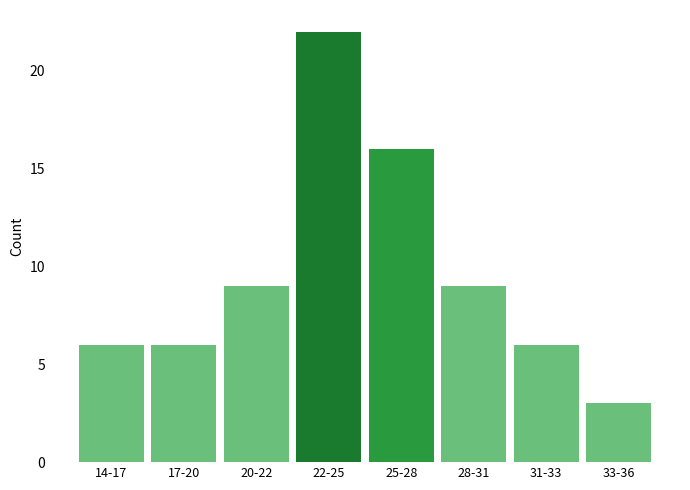

Reading right to left, what are all the values shown in this chart?

3	6	9	16	22	9	6	6